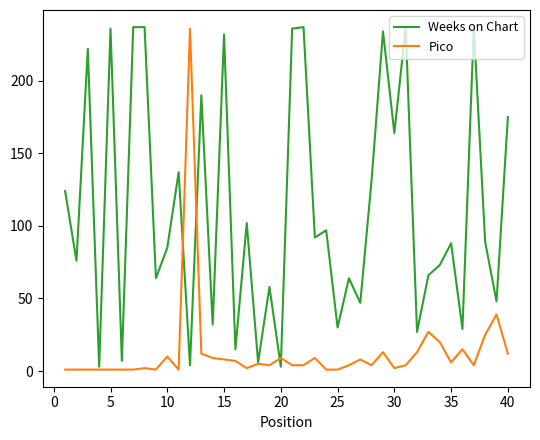

What is the maximum value shown in the chart?

237